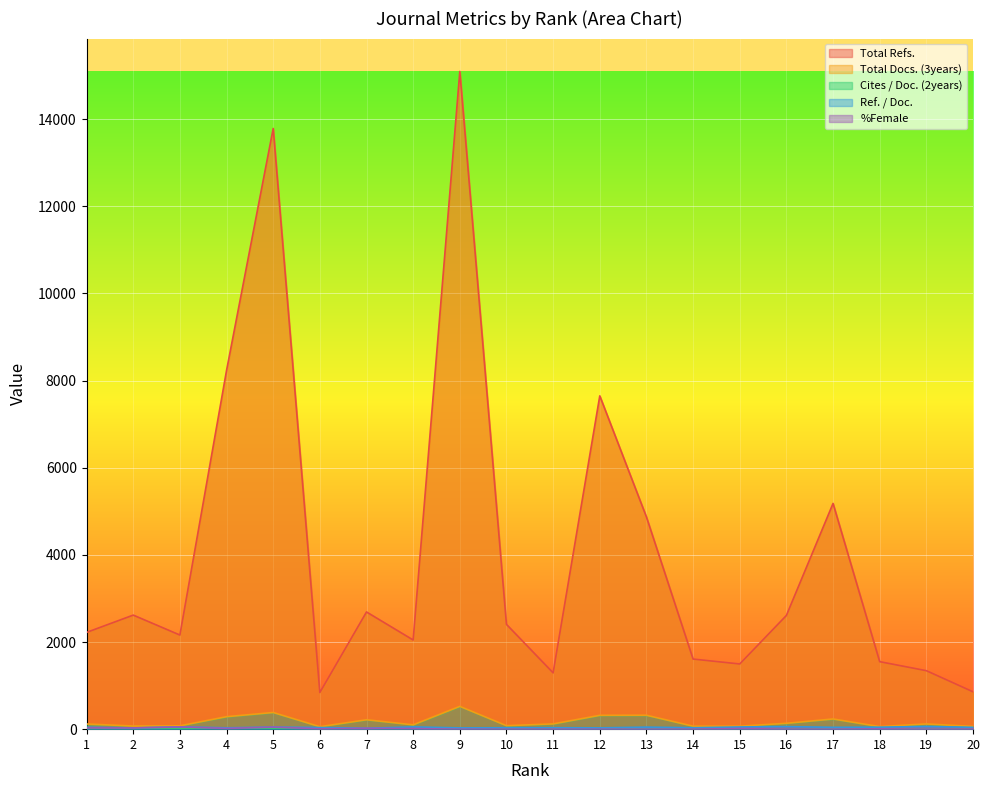

How many lines are shown in the chart?

5